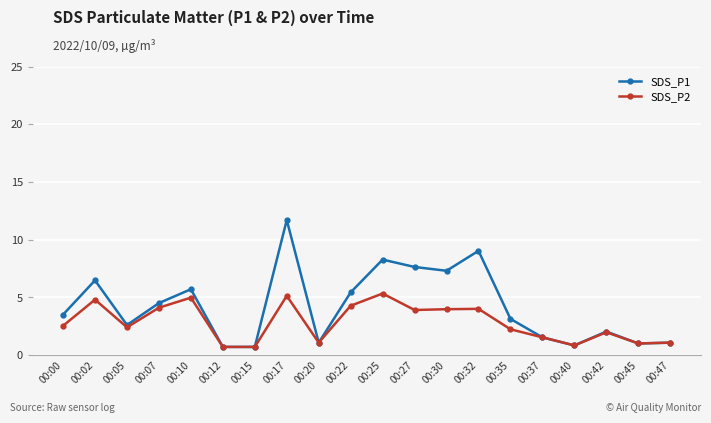

What is the minimum value shown in the chart?

0.7